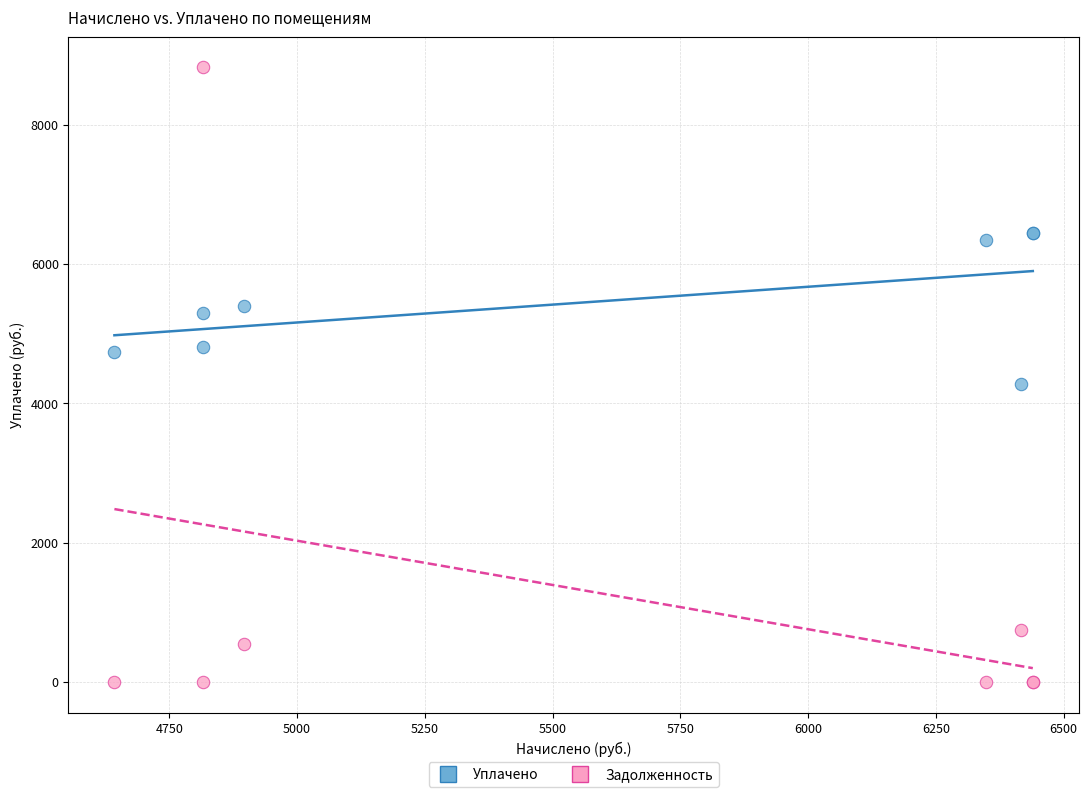

Which series has the largest Y range (max minus min)?

Задолженность